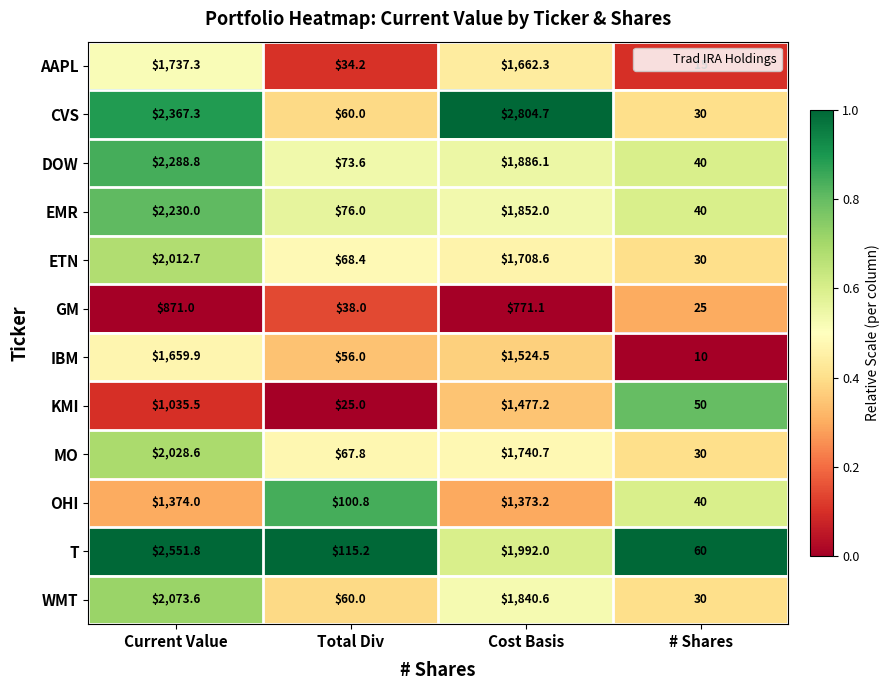

What is the average value of the EMR series?

1049.5